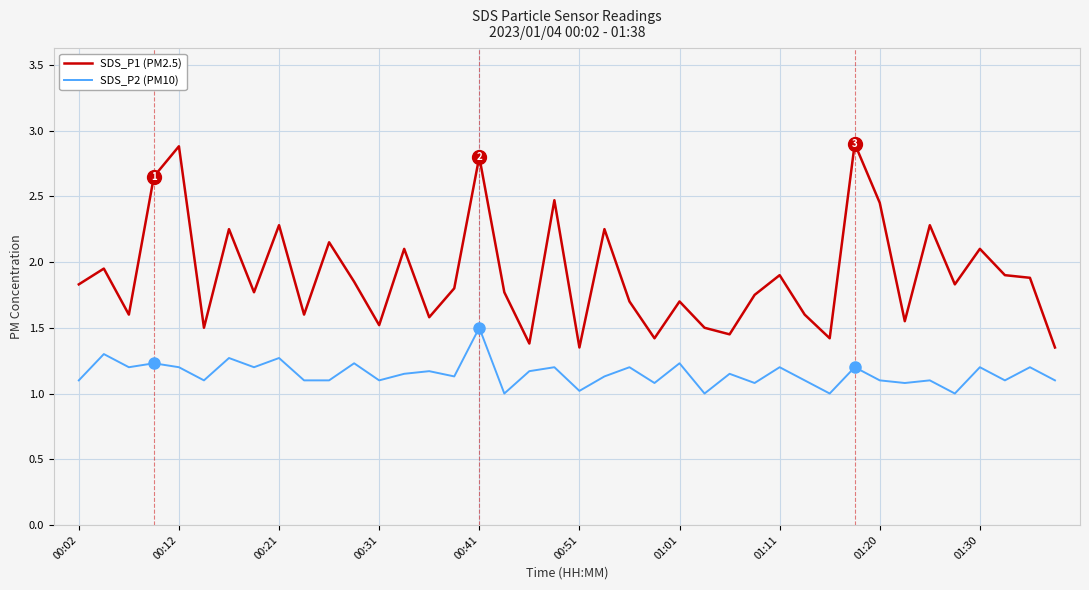

True or false: SDS_P2 (PM10) and SDS_P1 (PM2.5) cross at least once.

False